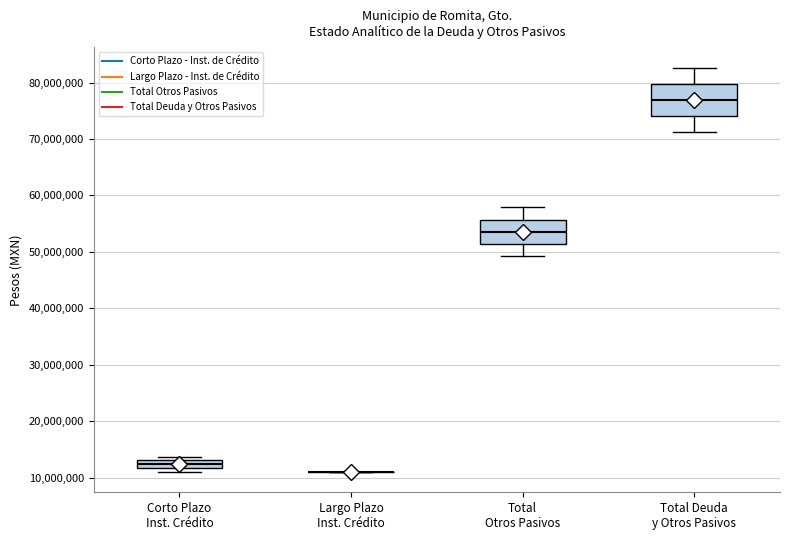

Where is the lower edge of the box for Total Deuda y Otros Pasivos on the y-axis? The values are not printed on the chart, so give them approximately, as read against the axis.

74000000